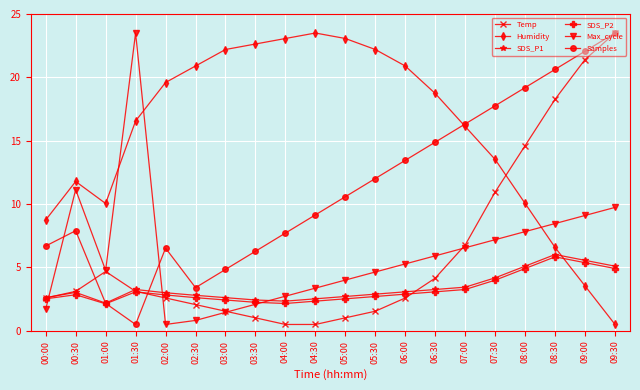

What is the value of the SDS_P1 point at the 4th from the left?

3.3